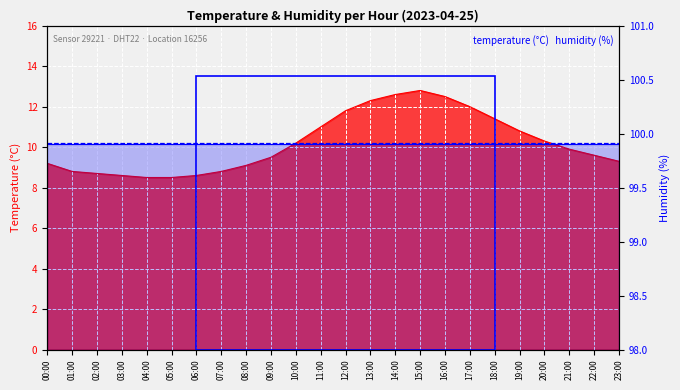

What is the value of the 21st point from the left?

10.3